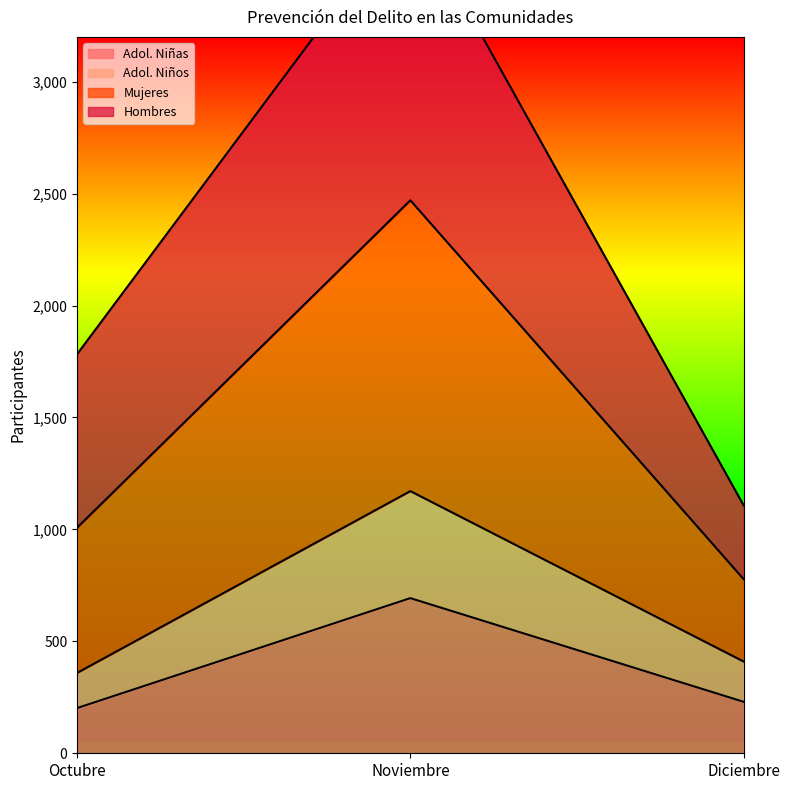

The value of Adol. Niños at Noviembre is 1966. True or false?

False